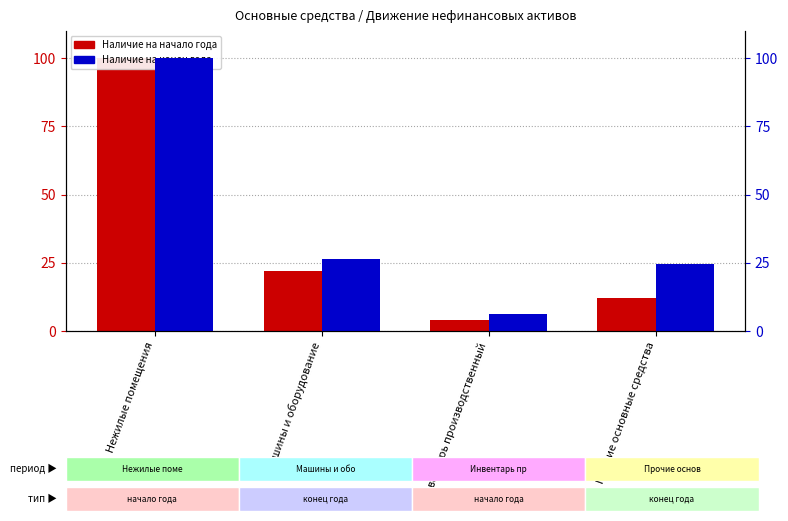

The value of Наличие на начало года at Нежилые помещения is 100.0. True or false?

True